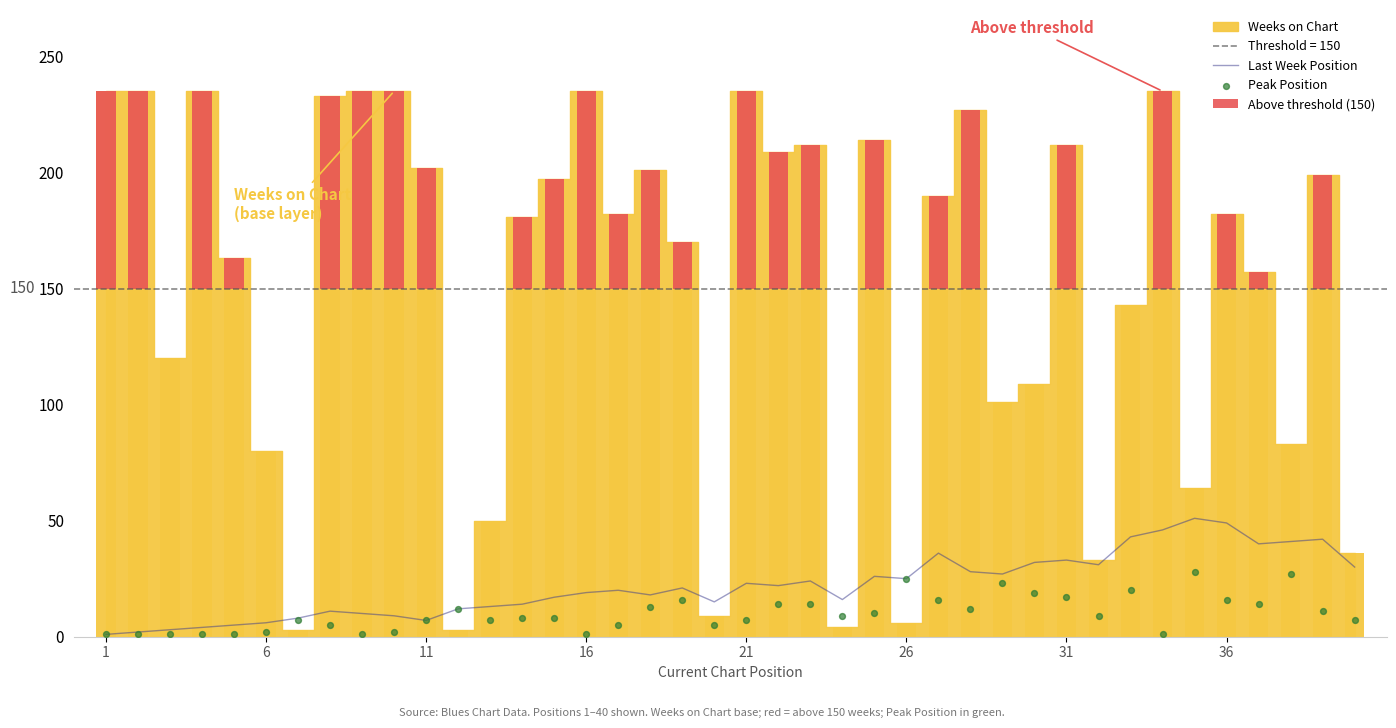

Is the value of Above threshold (150) at 14 greater than the value of Peak Position at 1?

Yes